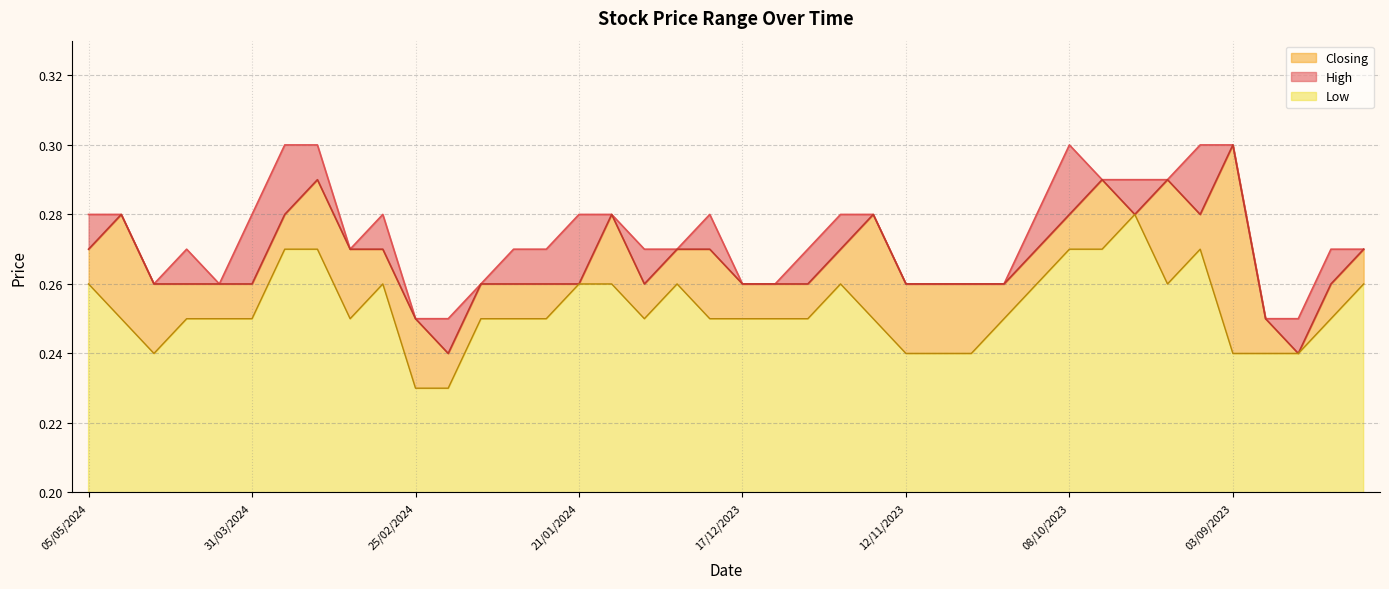

What is the total value across all series at 28/01/2024?

0.8